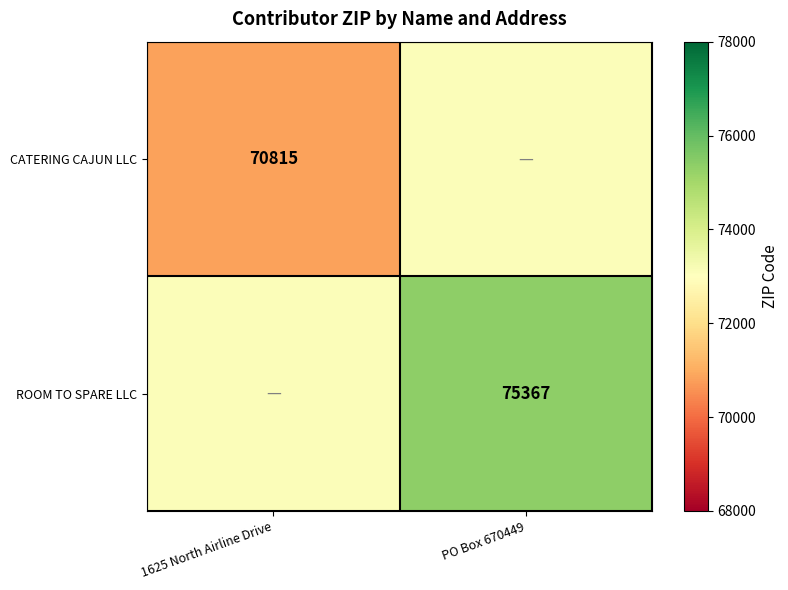

The ROOM TO SPARE LLC series shows 104034 at PO Box 670449. True or false?

False